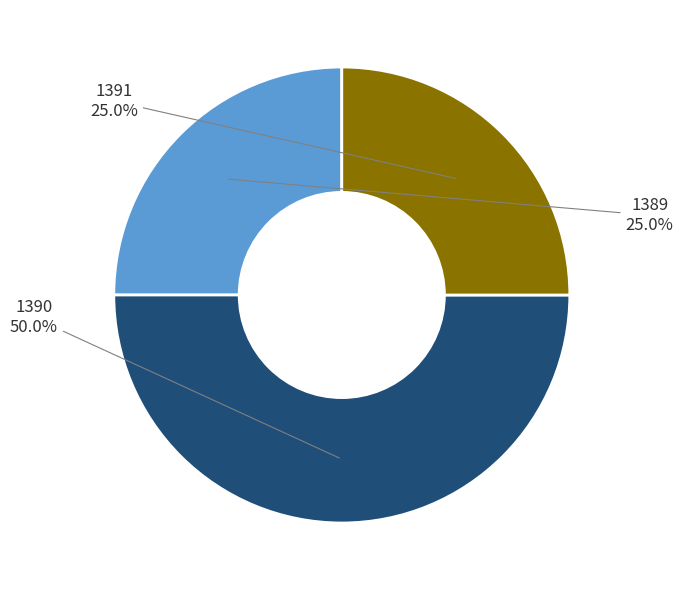

How many segments does this pie chart have?

3